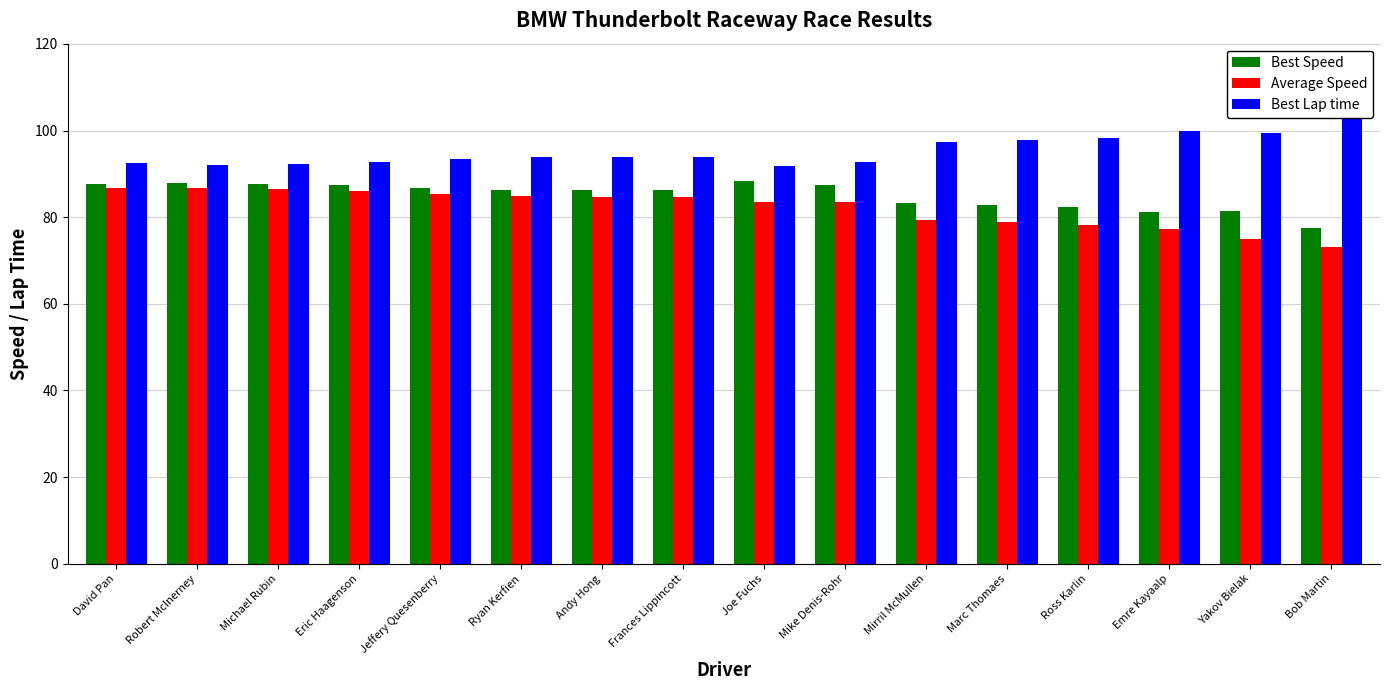

Does the chart contain stacked bars?

No